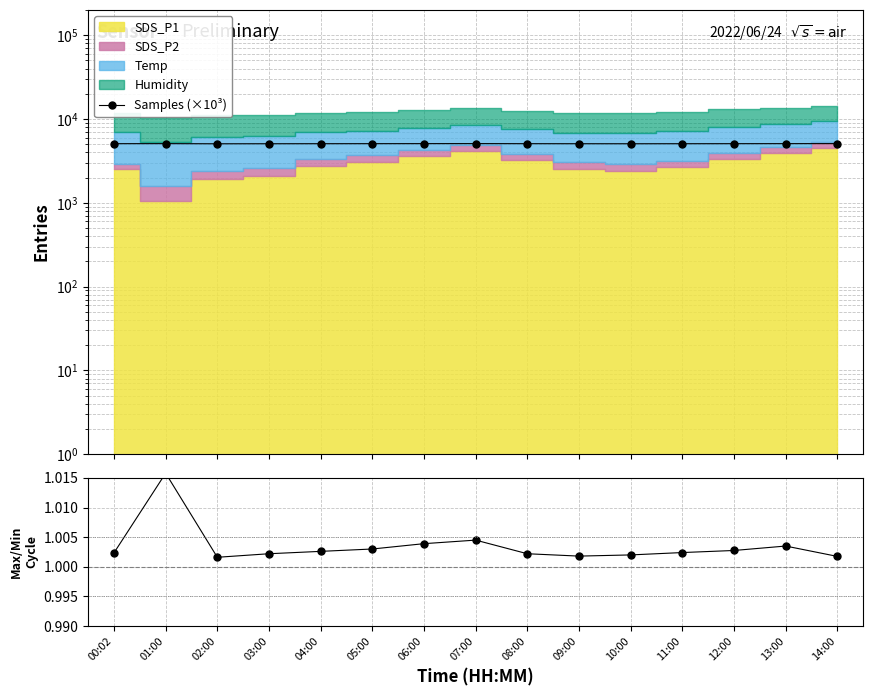

Where is Samples (×10³) nearest to the value 5077?

00:02